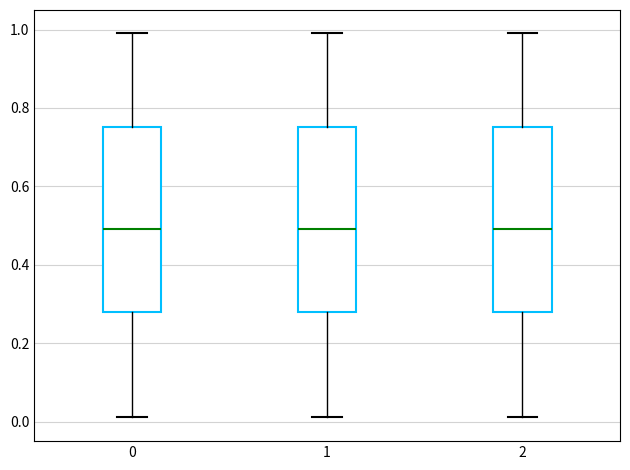

Reading left to right, read every box against the y-axis: the position of its median line, the range the box covers, and the ends of its whiskers. The values are not printed on the chart, so give them approximately, as read against the axis.

0: median 0.50, box 0.28 to 0.76, whiskers 0.02 to 1.00
1: median 0.50, box 0.28 to 0.76, whiskers 0.02 to 1.00
2: median 0.50, box 0.28 to 0.76, whiskers 0.02 to 1.00